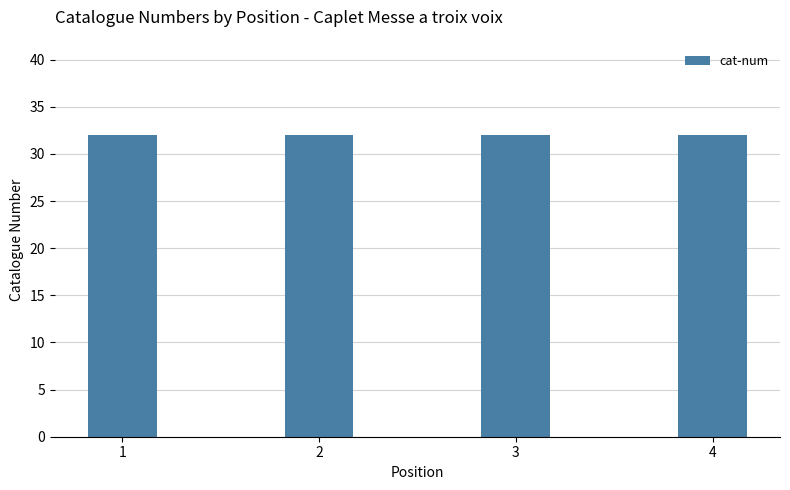

Does the chart contain any negative values?

No